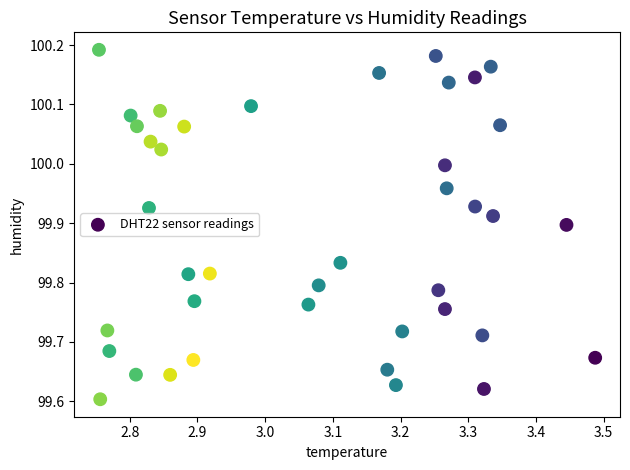

What is the range of Y values (max minus min)?

0.6